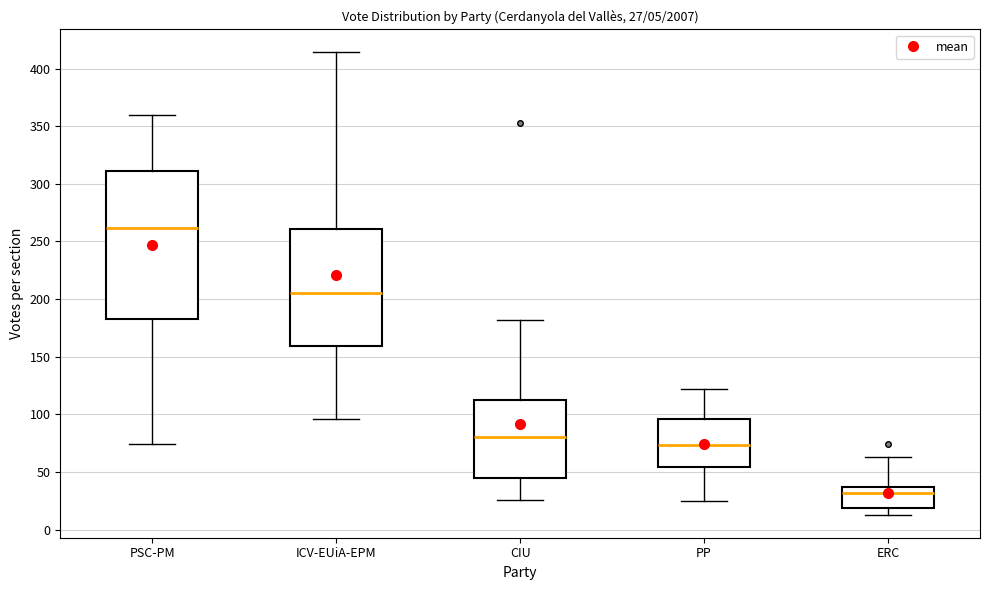

Which box's median line is the highest?

PSC-PM